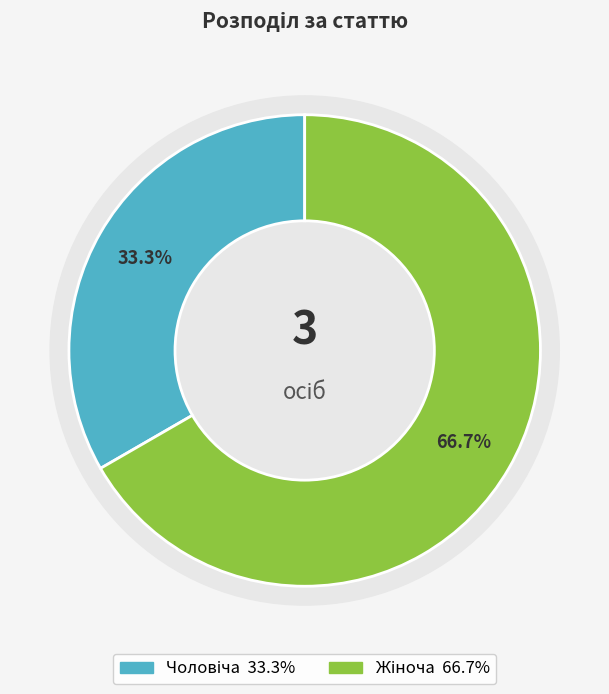

What is the ratio of the value at Жіноча to the value at Чоловіча?

2.0